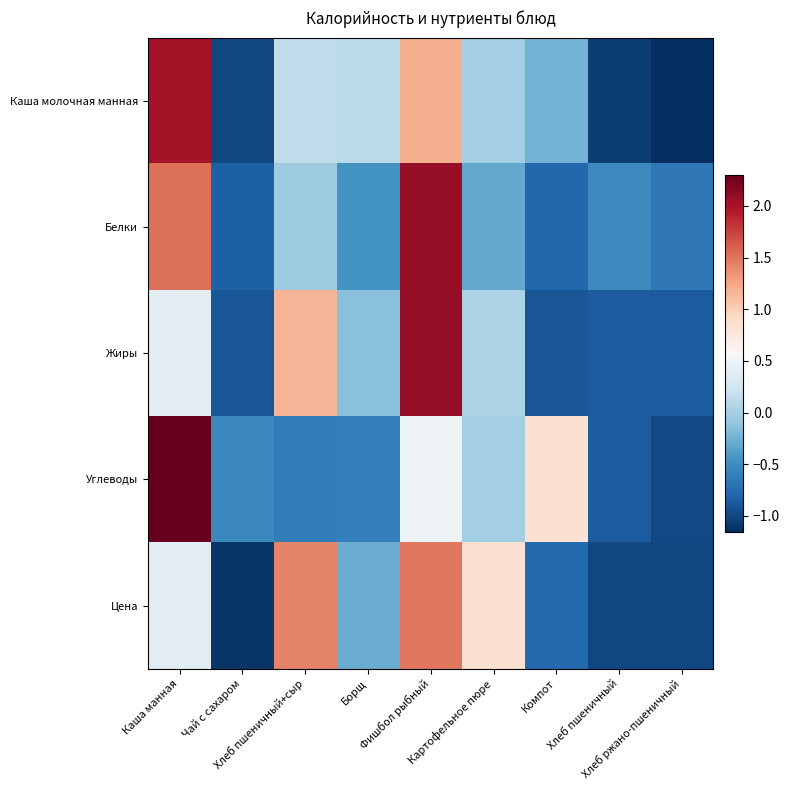

Reading right to left, extract all data points from this chart.

Каша молочная манная: Хлеб ржано-пшеничный=-1.2	Хлеб пшеничный=-1.1	Компот=-0.2	Картофельное пюре=-0.0	Фишбол рыбный=1.2	Борщ=0.1	Хлеб пшеничный+сыр=0.1	Чай с сахаром=-1.0	Каша манная=2.0
Белки: Хлеб ржано-пшеничный=-0.7	Хлеб пшеничный=-0.5	Компот=-0.8	Картофельное пюре=-0.3	Фишбол рыбный=2.1	Борщ=-0.5	Хлеб пшеничный+сыр=-0.0	Чай с сахаром=-0.8	Каша манная=1.5
Жиры: Хлеб ржано-пшеничный=-0.9	Хлеб пшеничный=-0.9	Компот=-0.9	Картофельное пюре=0.0	Фишбол рыбный=2.1	Борщ=-0.1	Хлеб пшеничный+сыр=1.2	Чай с сахаром=-0.9	Каша манная=0.4
Углеводы: Хлеб ржано-пшеничный=-1.0	Хлеб пшеничный=-0.9	Компот=0.8	Картофельное пюре=-0.0	Фишбол рыбный=0.5	Борщ=-0.6	Хлеб пшеничный+сыр=-0.6	Чай с сахаром=-0.5	Каша манная=2.3
Цена: Хлеб ржано-пшеничный=-1.0	Хлеб пшеничный=-1.0	Компот=-0.8	Картофельное пюре=0.8	Фишбол рыбный=1.5	Борщ=-0.3	Хлеб пшеничный+сыр=1.4	Чай с сахаром=-1.1	Каша манная=0.4